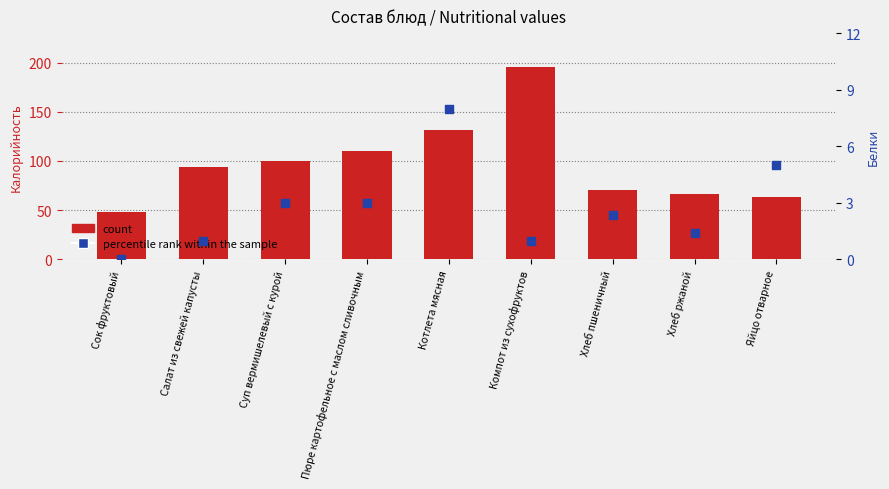

At which category is the sum across all series the highest?

Компот из сухофруктов